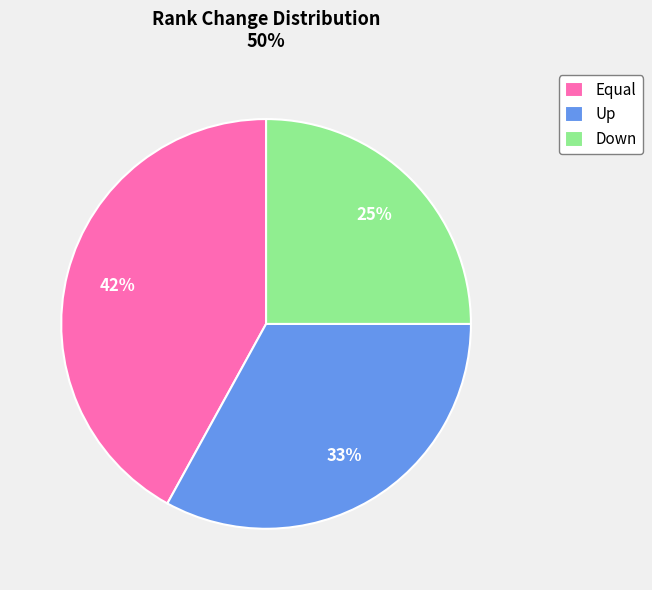

Does Up represent more than half of the total?

No